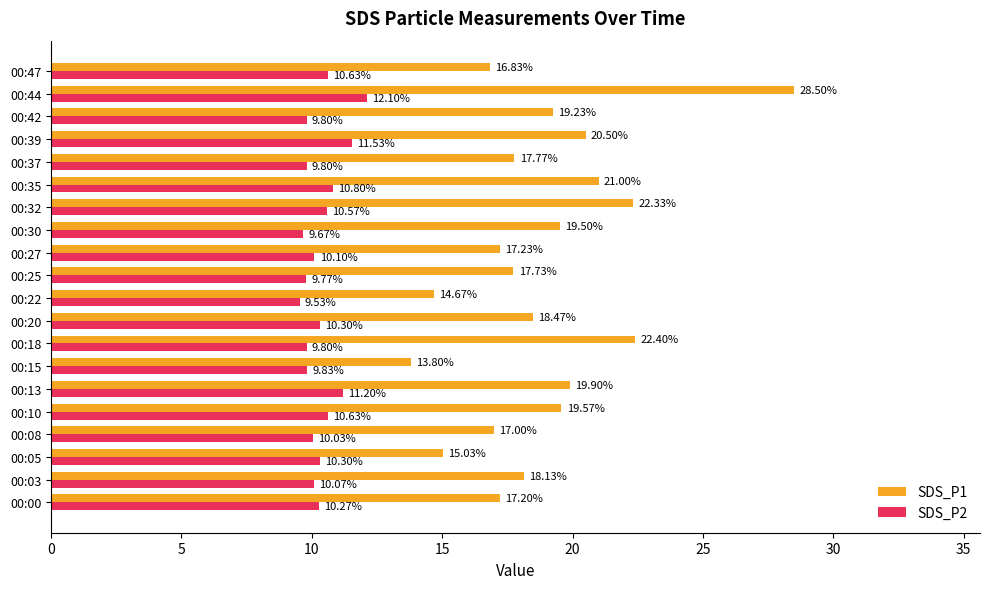

At which label is SDS_P2 closest to 10?

00:08